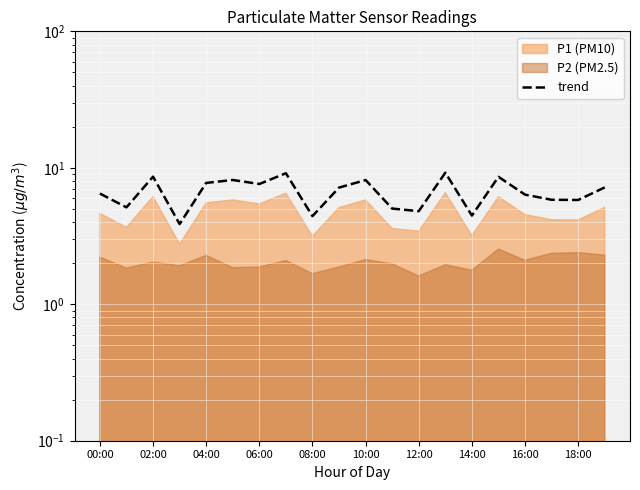

Where is the data nearest to the value 6?

17